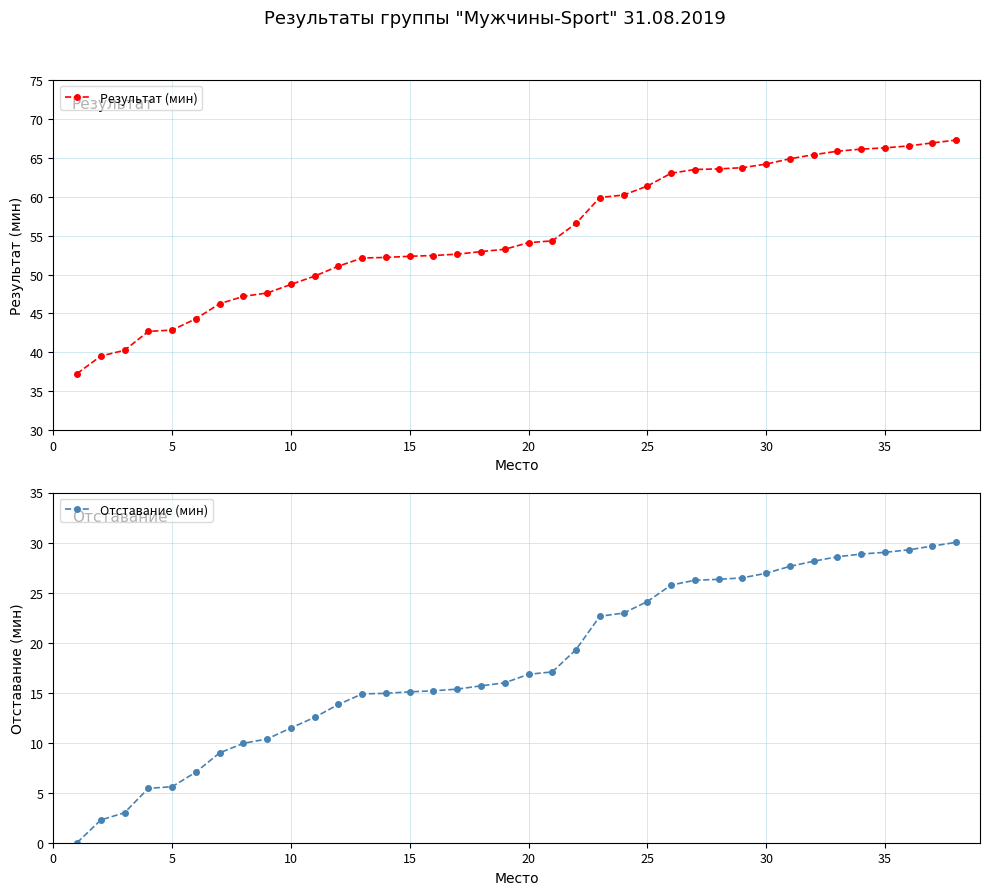

What is the maximum value for Отставание (мин)?

30.0